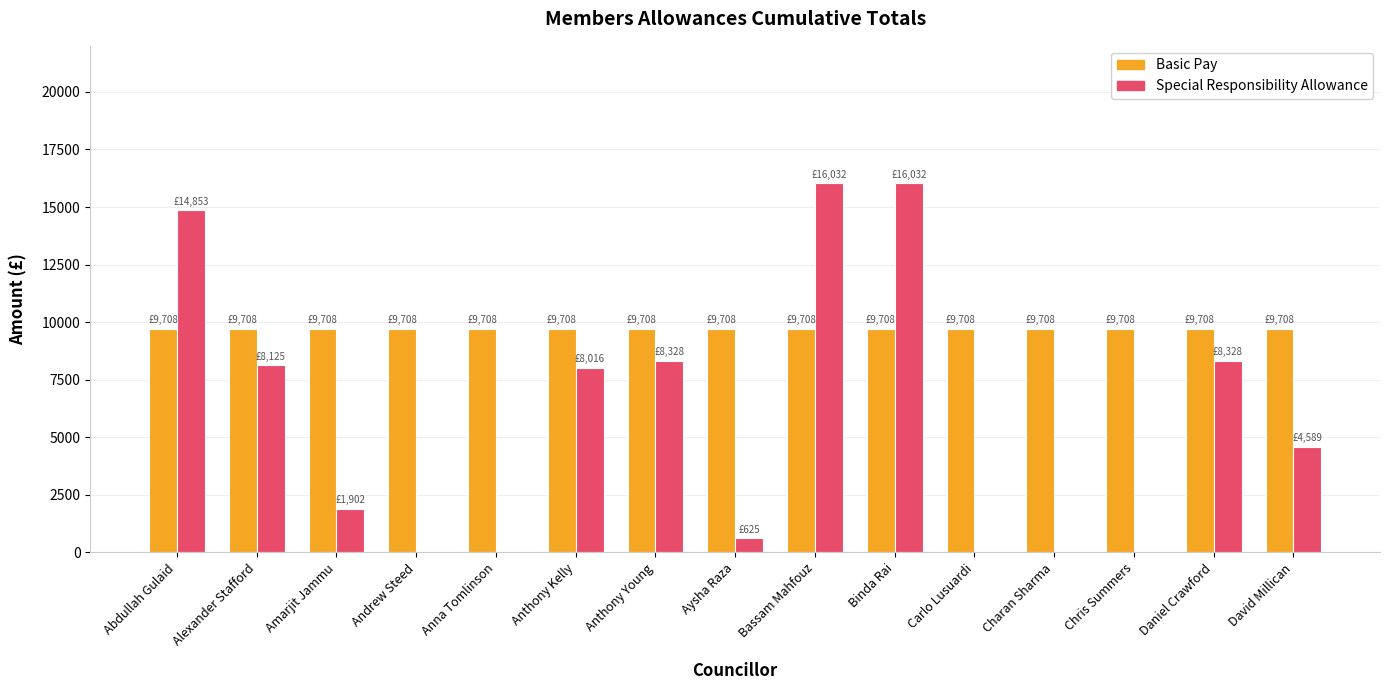

What is the sum of all Basic Pay values?

145620.0